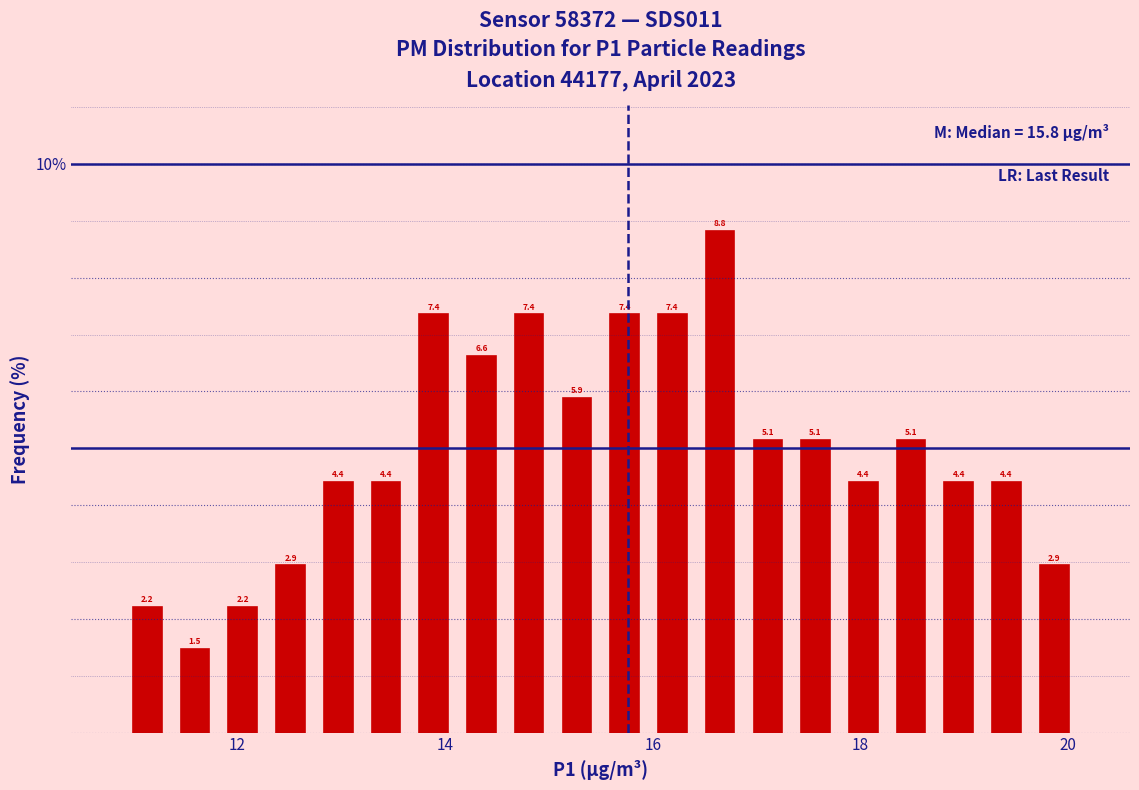

Around what value on the x-axis is the tallest bar? Give the approximate position of its centre, as read against the axis.

16.6